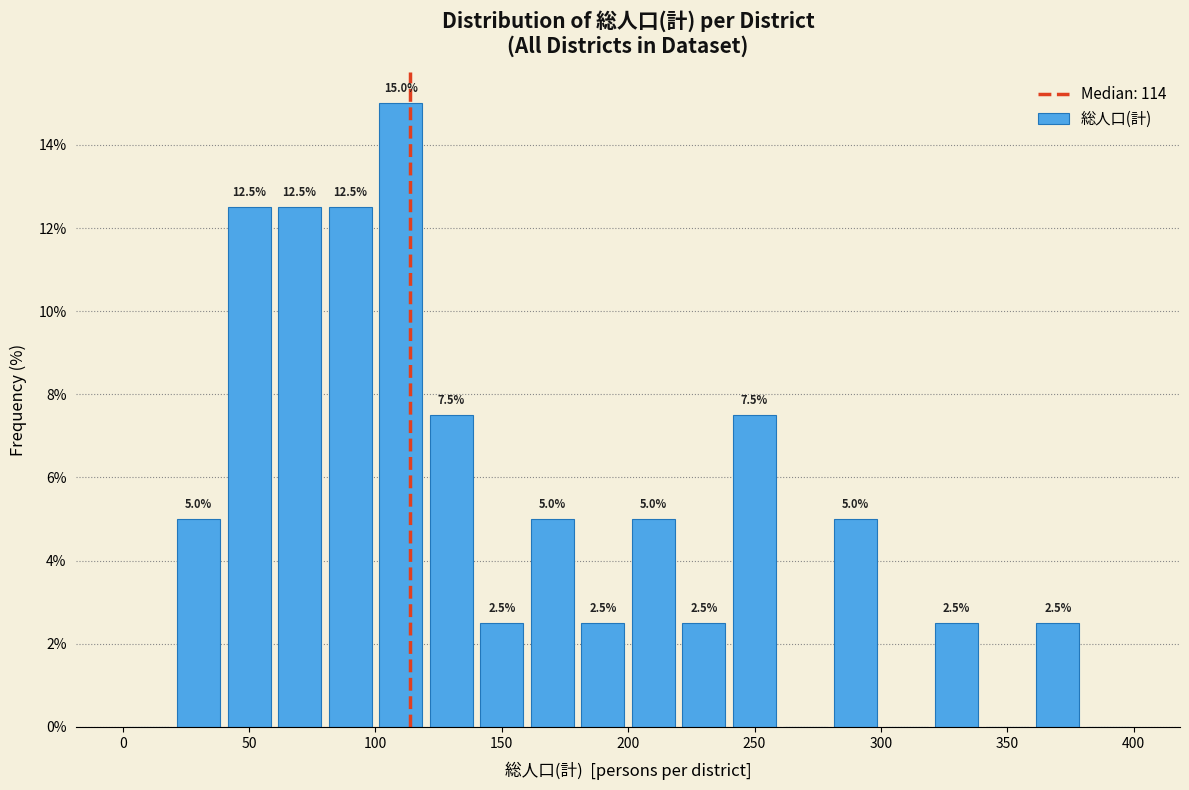

Which range on the x-axis has the tallest bar?

100 to 120